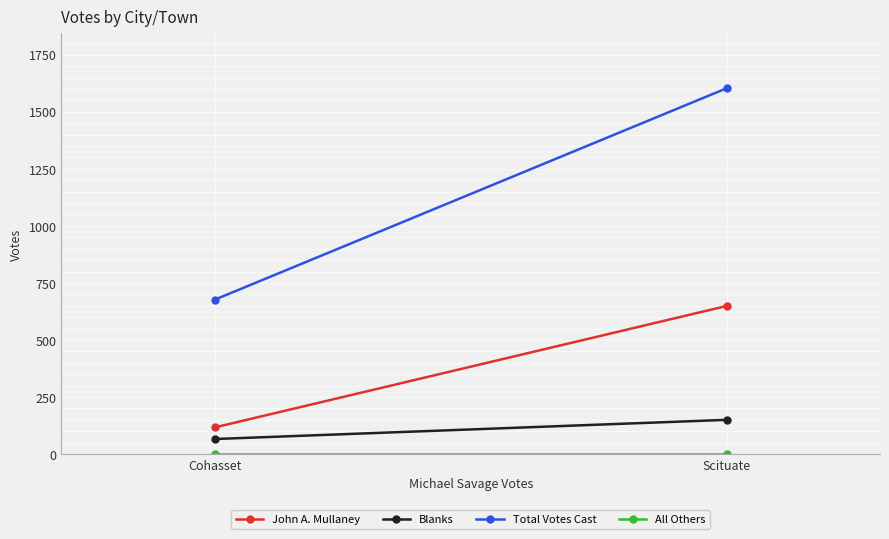

Is it true that Blanks equals 150 at Scituate?

True